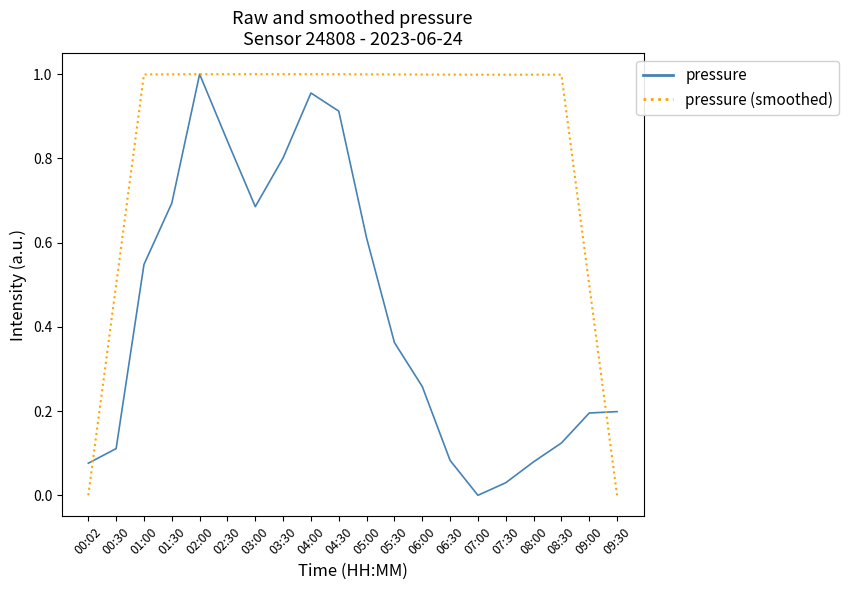

What position from the left is 07:30?

16